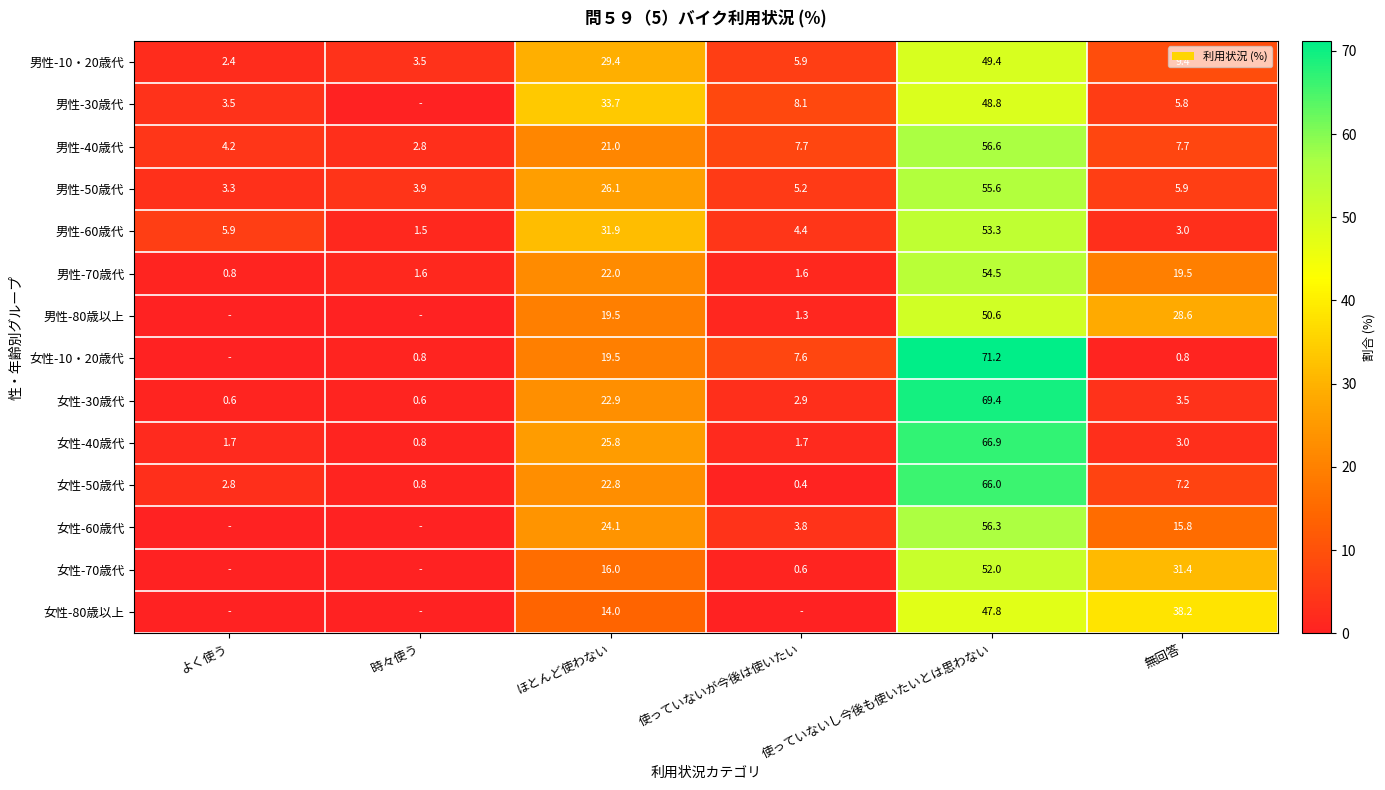

What is the difference between the highest and lowest values at 使っていないが今後は使いたい?

8.1